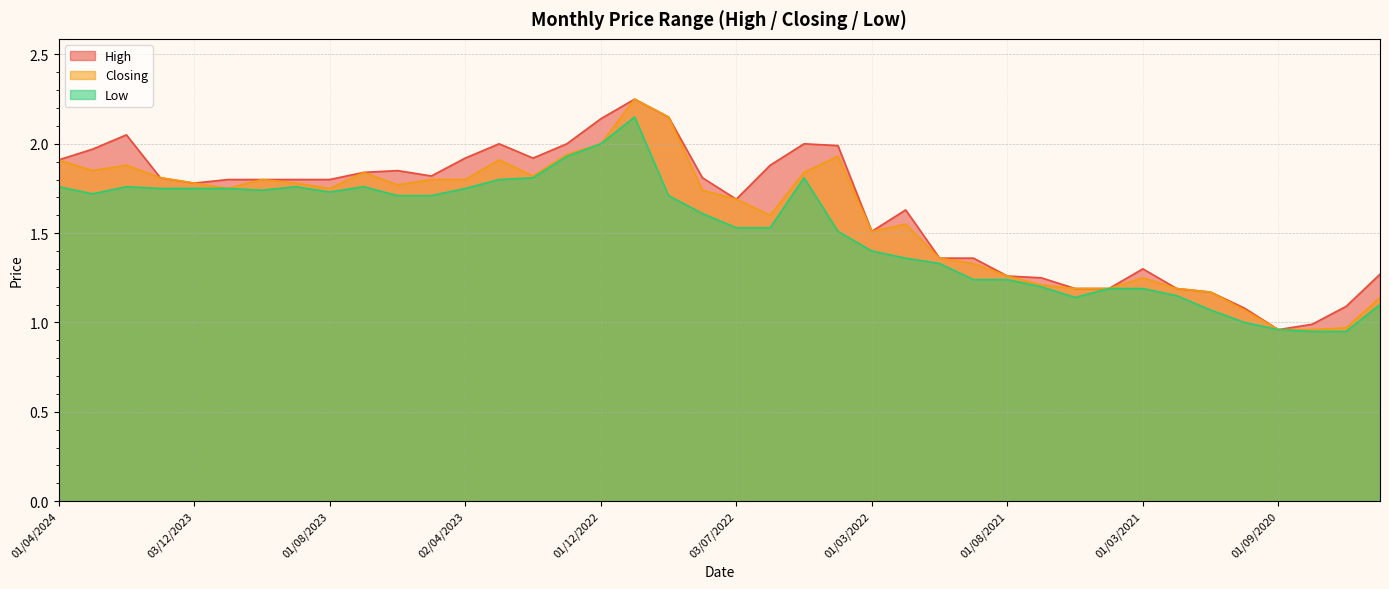

Does the chart have visible grid lines?

Yes